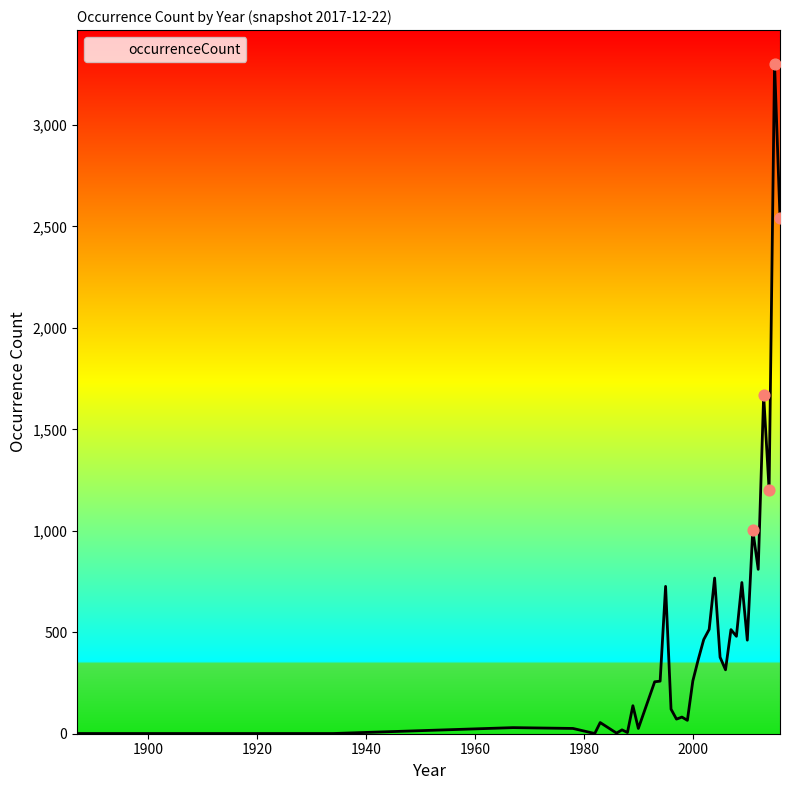

What is the difference between the maximum and minimum values?

3301